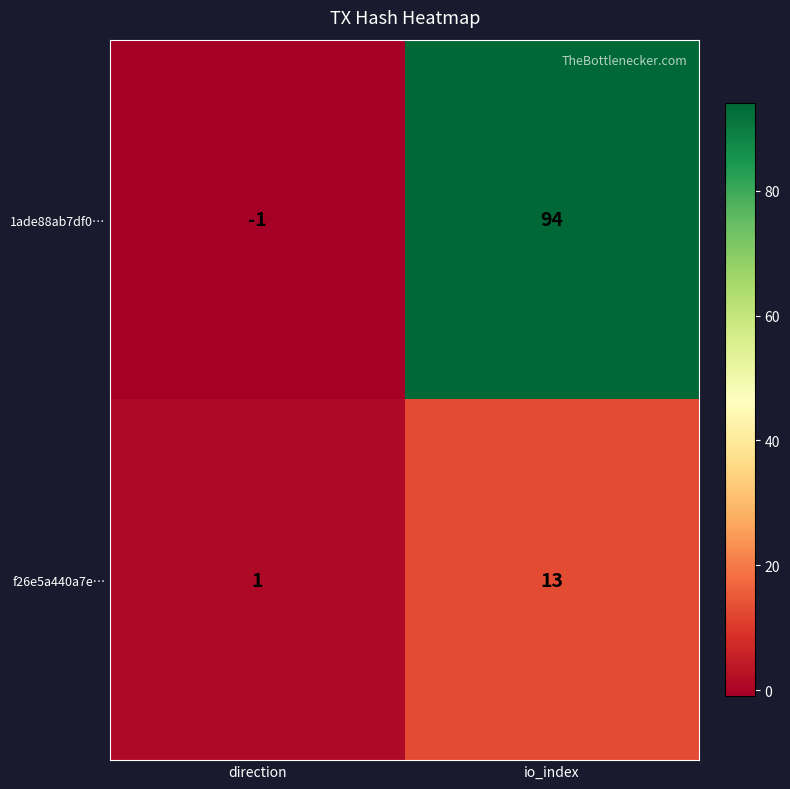

List the series in order of their overall mean, highest first.

1ade88ab7df0…, f26e5a440a7e…